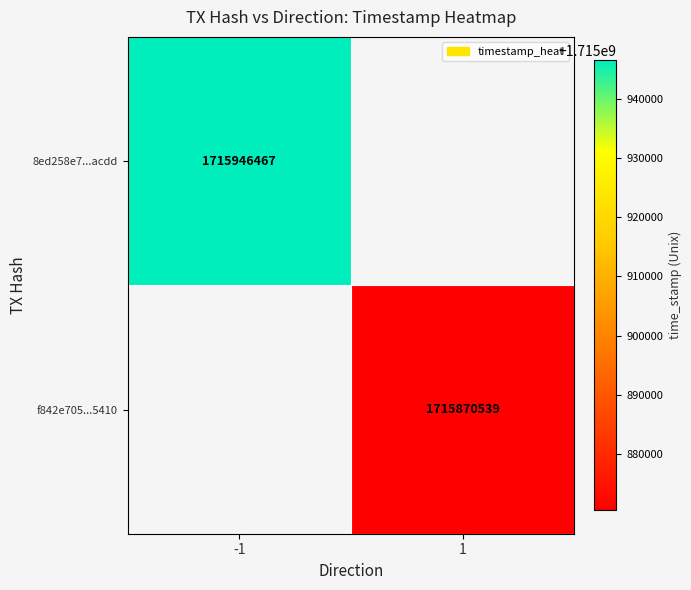

At how many categories does at least one series exceed 1715878321?

1